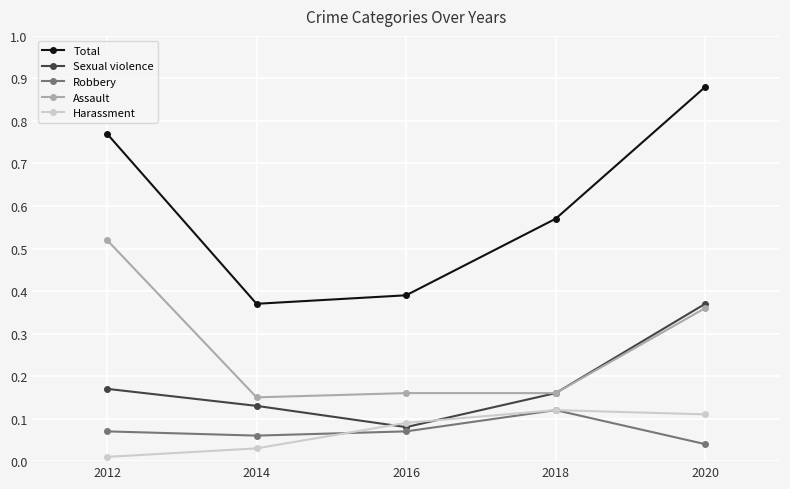

Which category has the highest value across all series?

2020